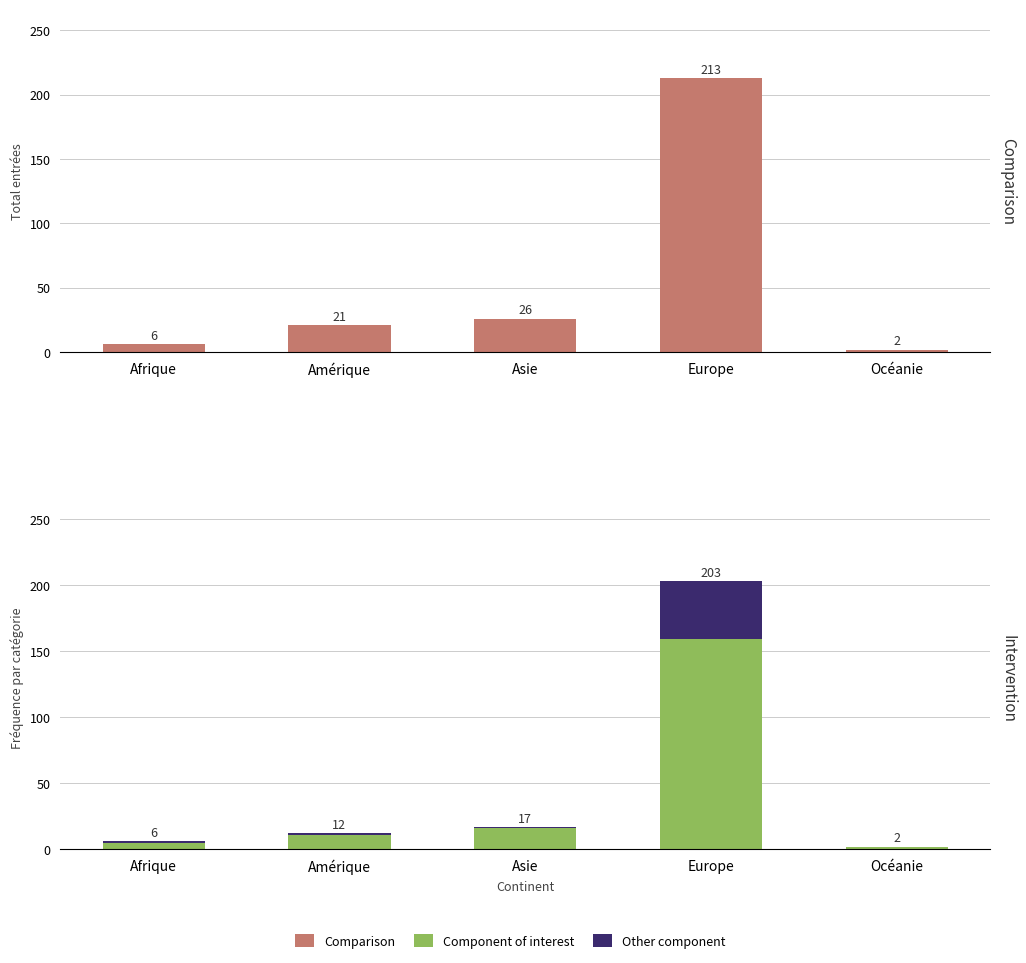

The Component of interest series shows 11 at Asie. True or false?

False